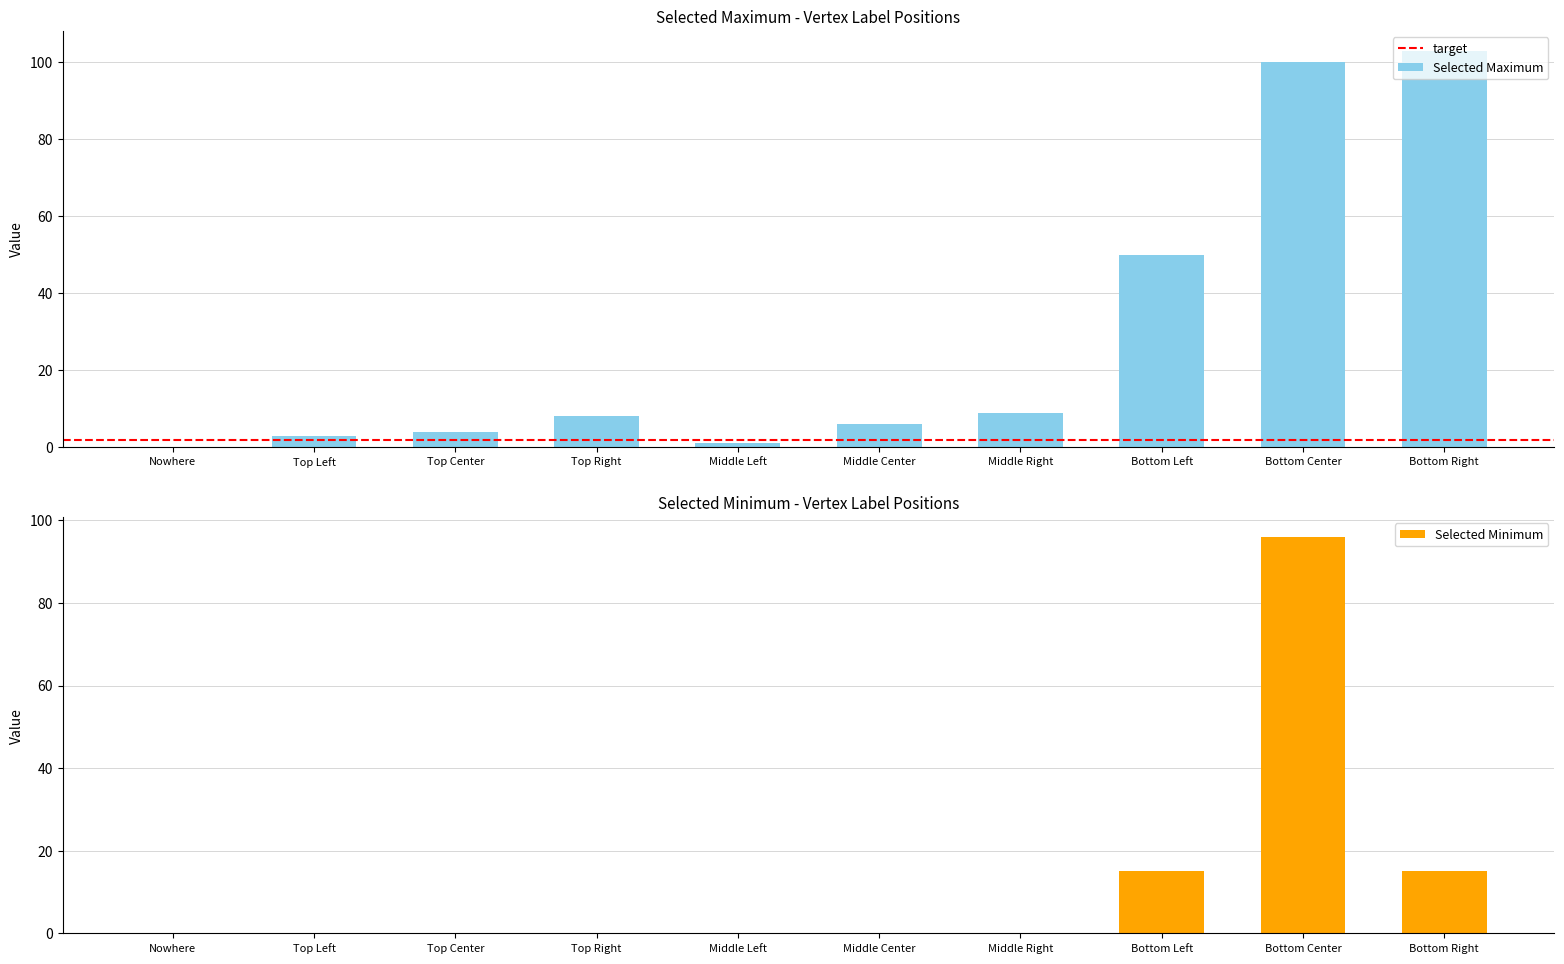

Rank the series by their average value, from lowest to highest.

Selected Minimum, Selected Maximum